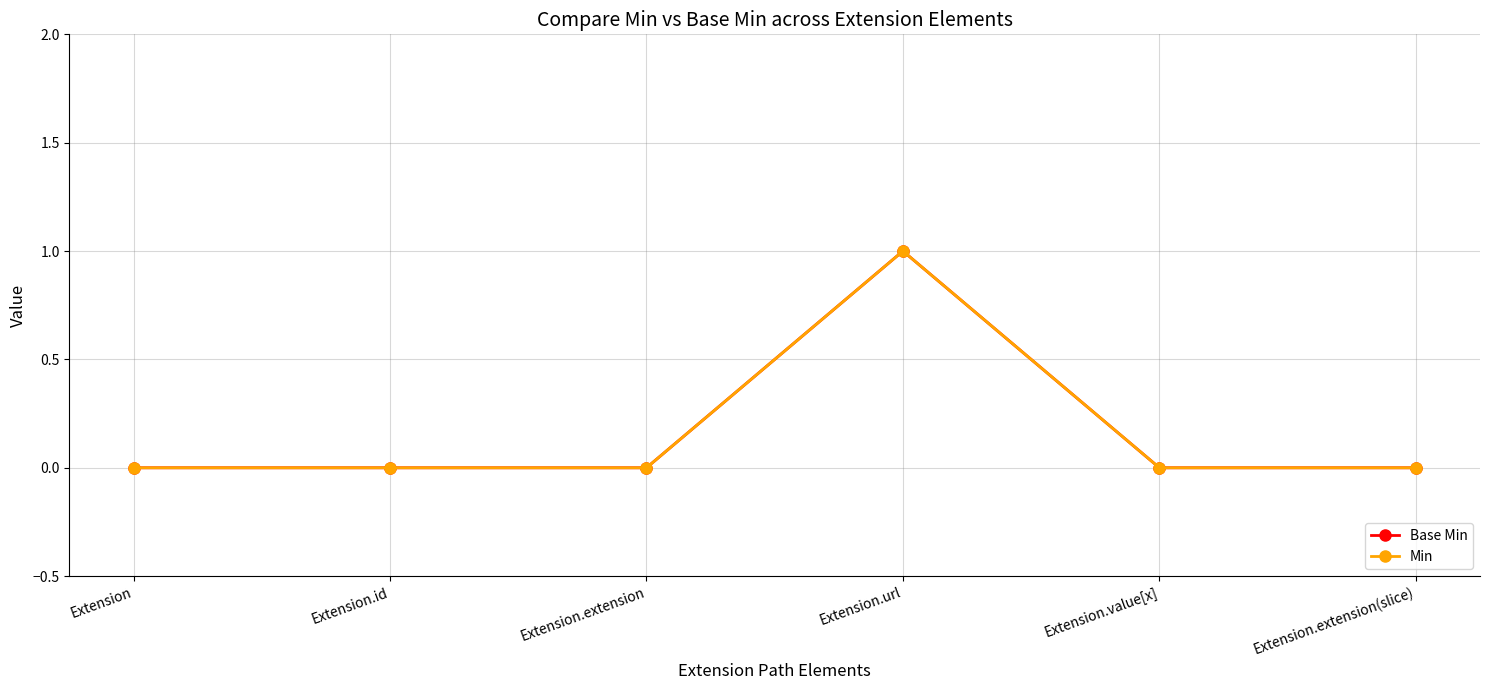

Is this an area chart (filled region under the line)?

No